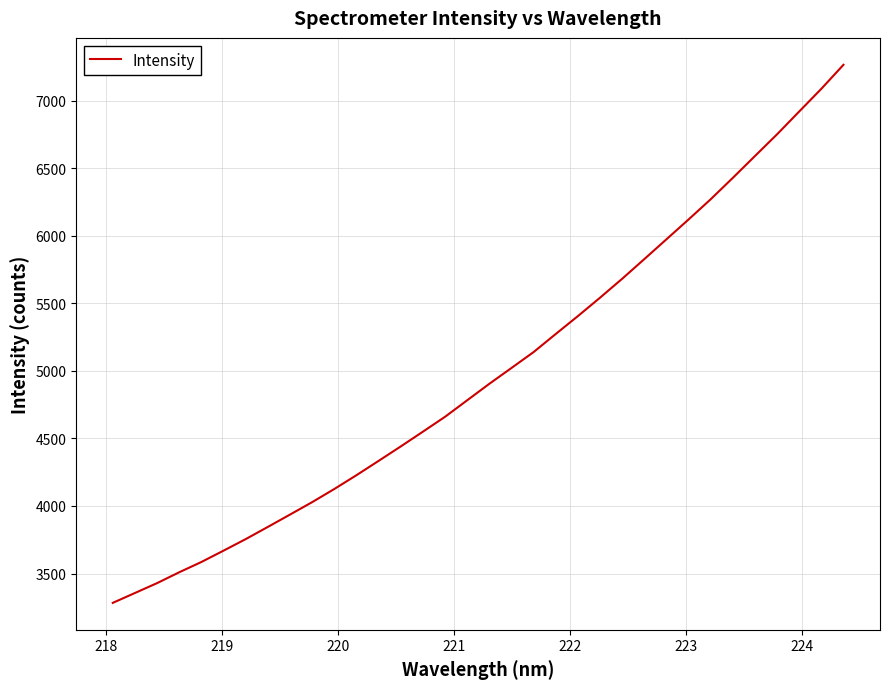

What is the greatest value displayed?

7265.0